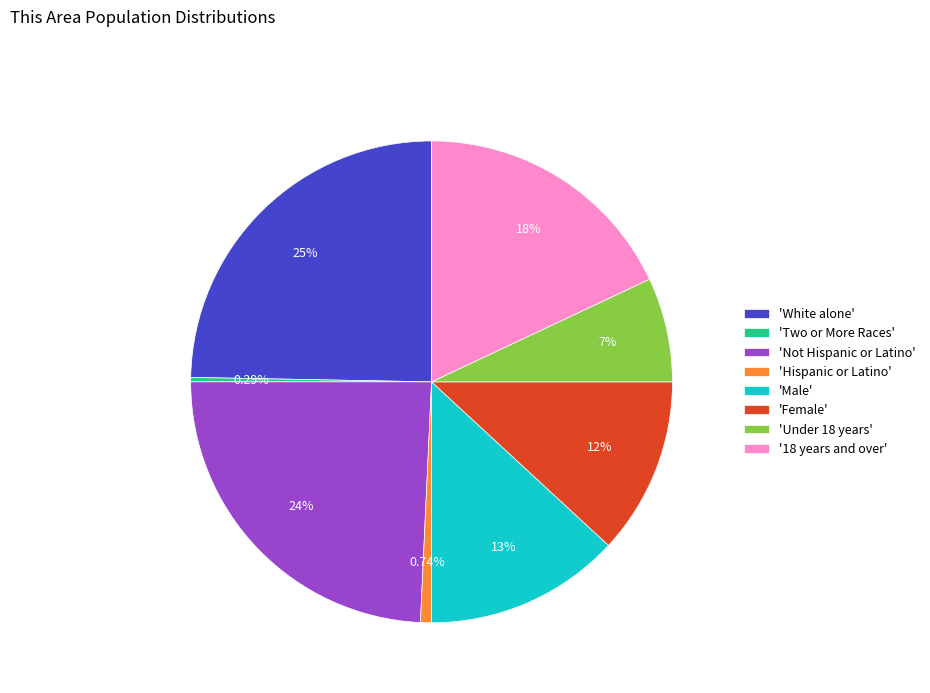

To the nearest percent, what is the difference between the largest and smallest slice percentages?

24%